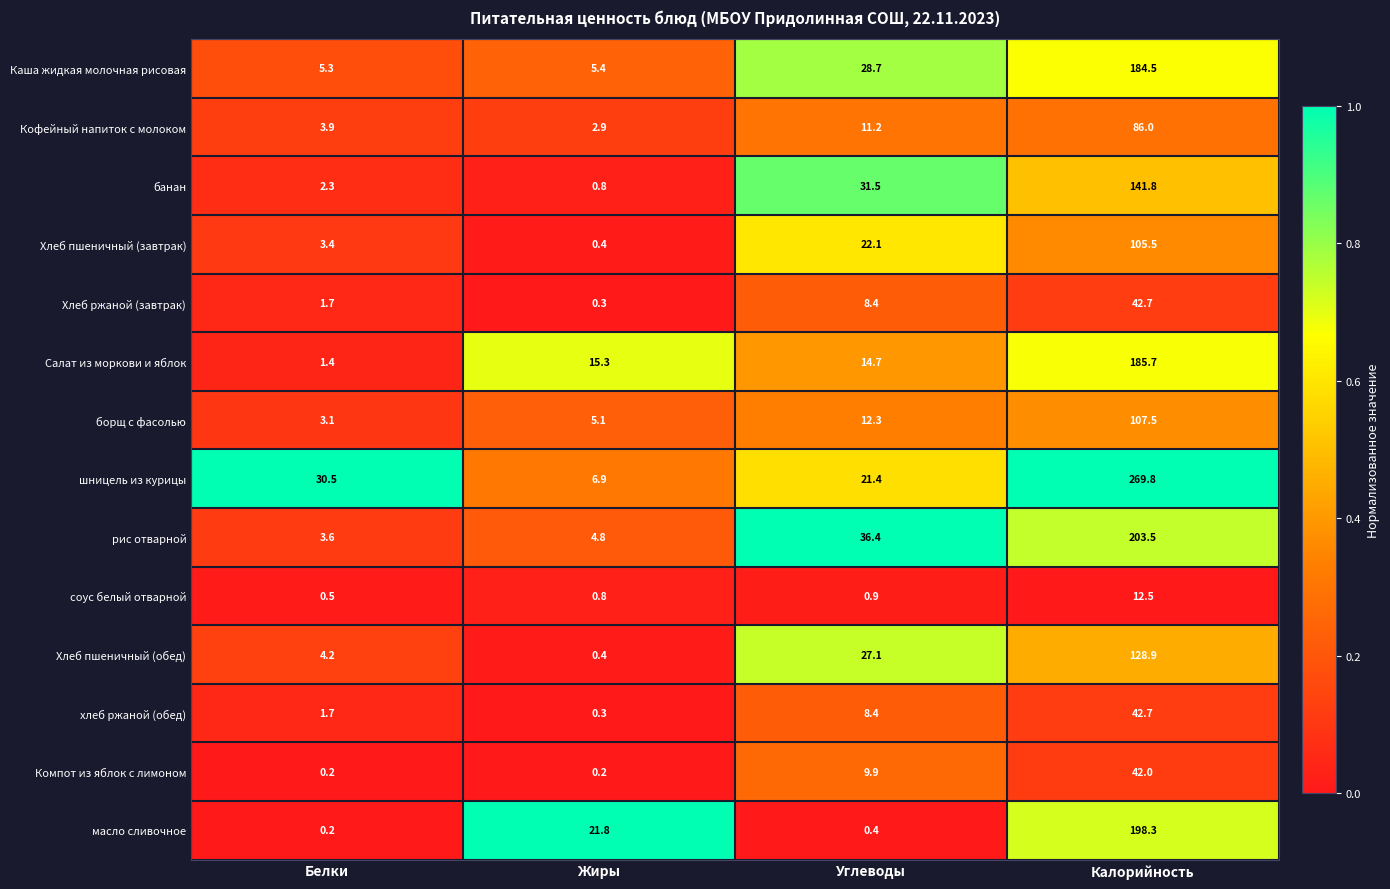

At which label does рис отварной first exceed 36?

Углеводы